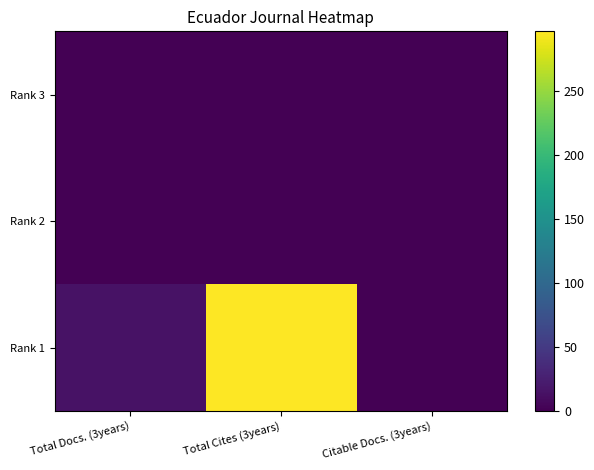

Reading left to right, list all the values displayed in this chart.

Rank 3: Total Docs. (3years)=0	Total Cites (3years)=0	Citable Docs. (3years)=0
Rank 2: Total Docs. (3years)=0	Total Cites (3years)=0	Citable Docs. (3years)=0
Rank 1: Total Docs. (3years)=14	Total Cites (3years)=297	Citable Docs. (3years)=0